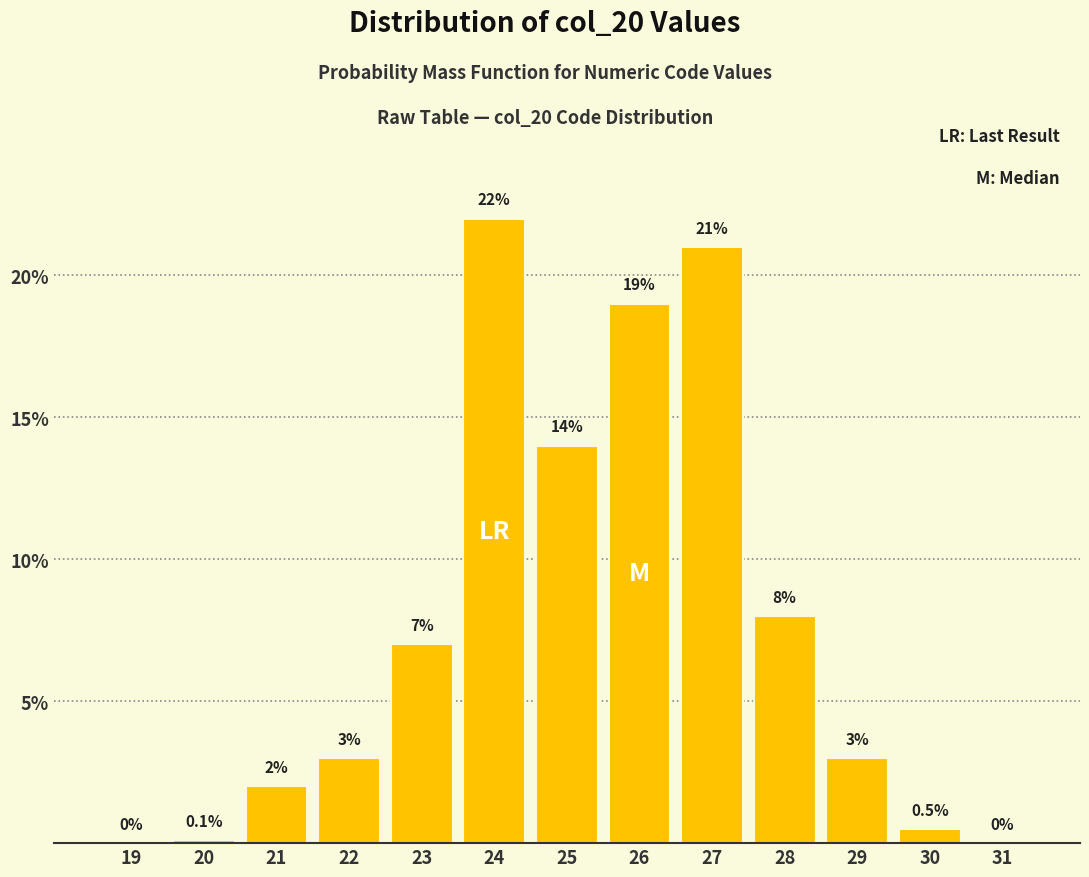

Reading left to right, list all the values displayed in this chart.

19=0.0	20=0.1	21=2.0	22=3.0	23=7.0	24=22.0	25=14.0	26=19.0	27=21.0	28=8.0	29=3.0	30=0.5	31=0.0